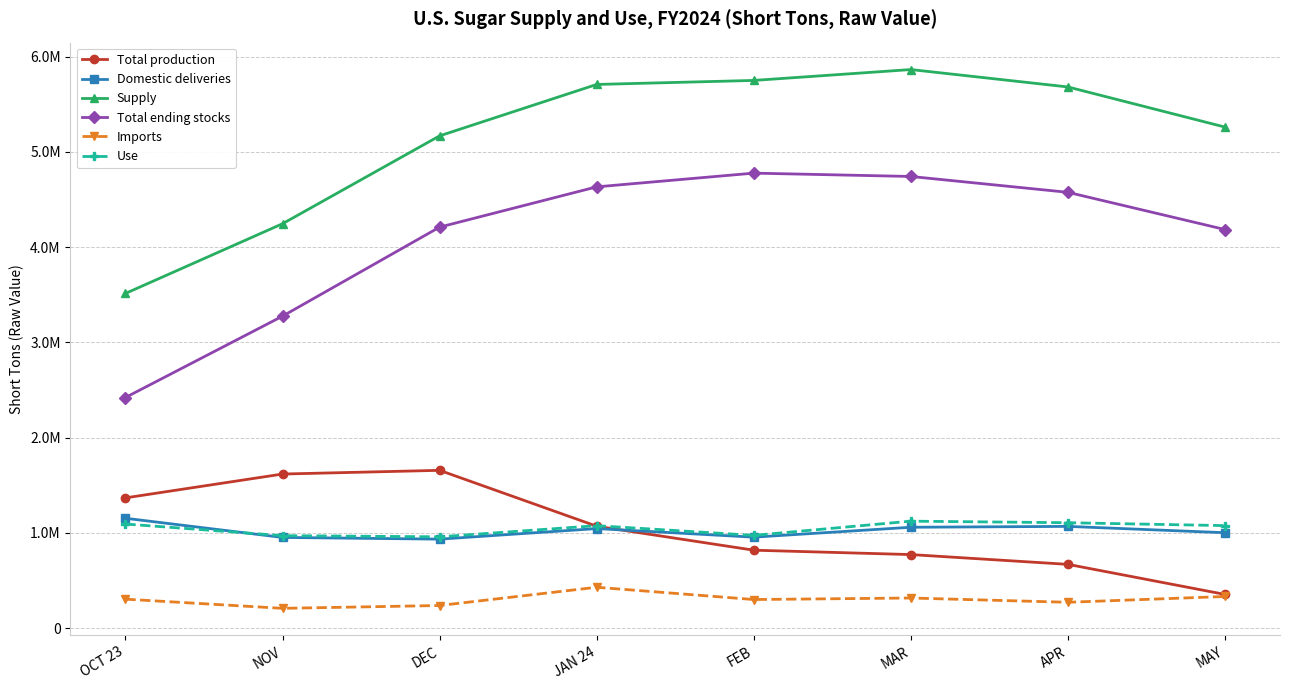

What position from the left is OCT 23?

1